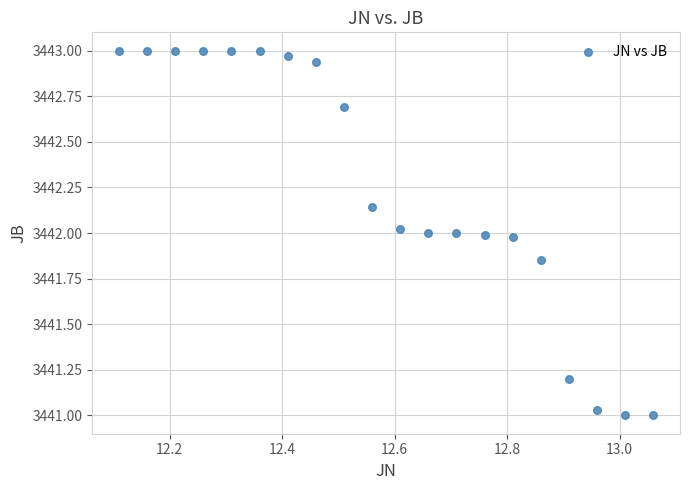

What is the range of X values (max minus min)?

1.0